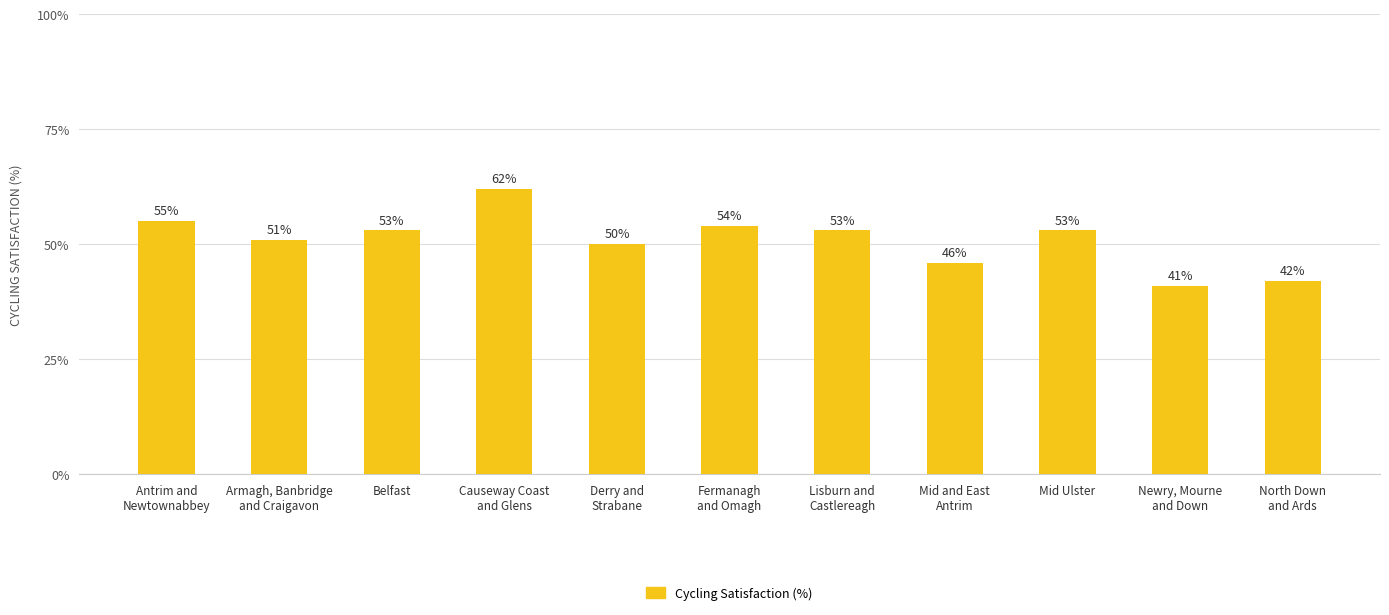

Reading left to right, transcribe all the data shown in this chart.

55	51	53	62	50	54	53	46	53	41	42